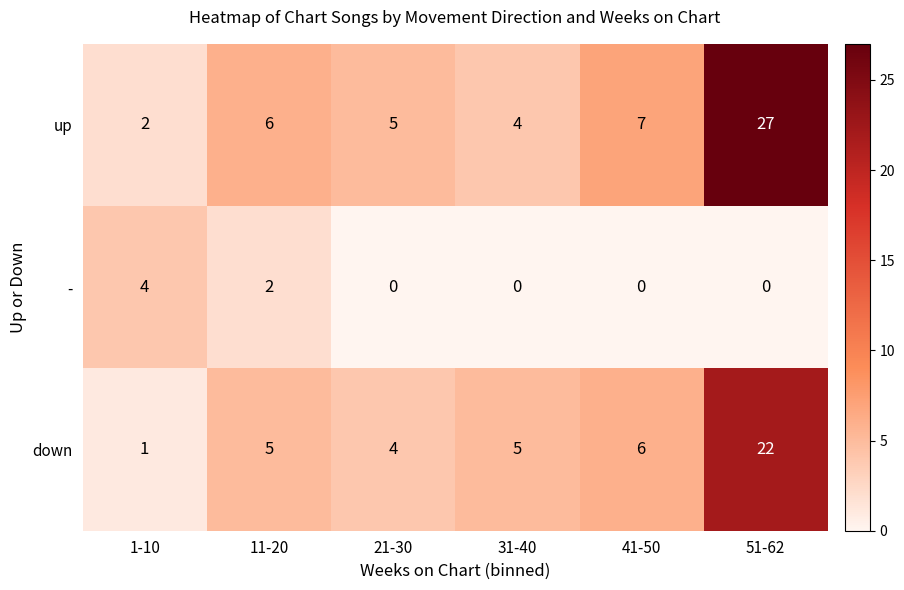

Which series has the widest spread of values?

up